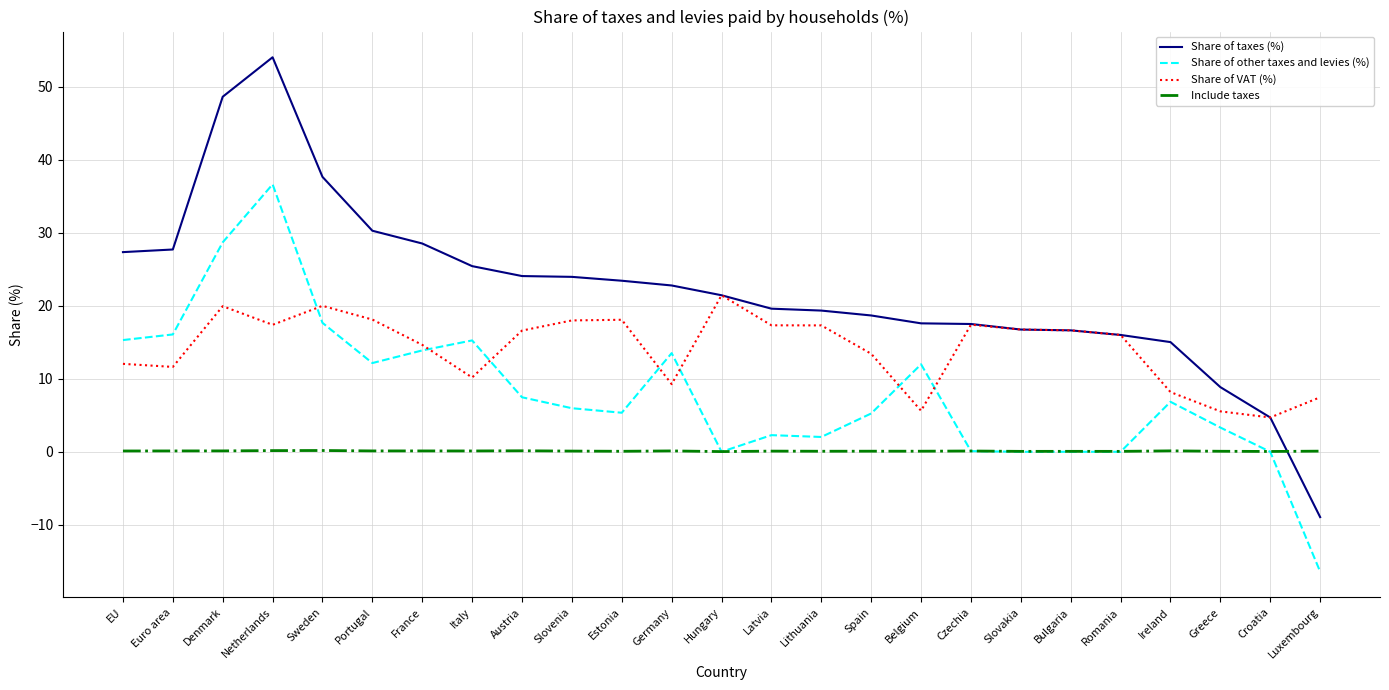

At which label does Share of other taxes and levies (%) reach its minimum?

Luxembourg